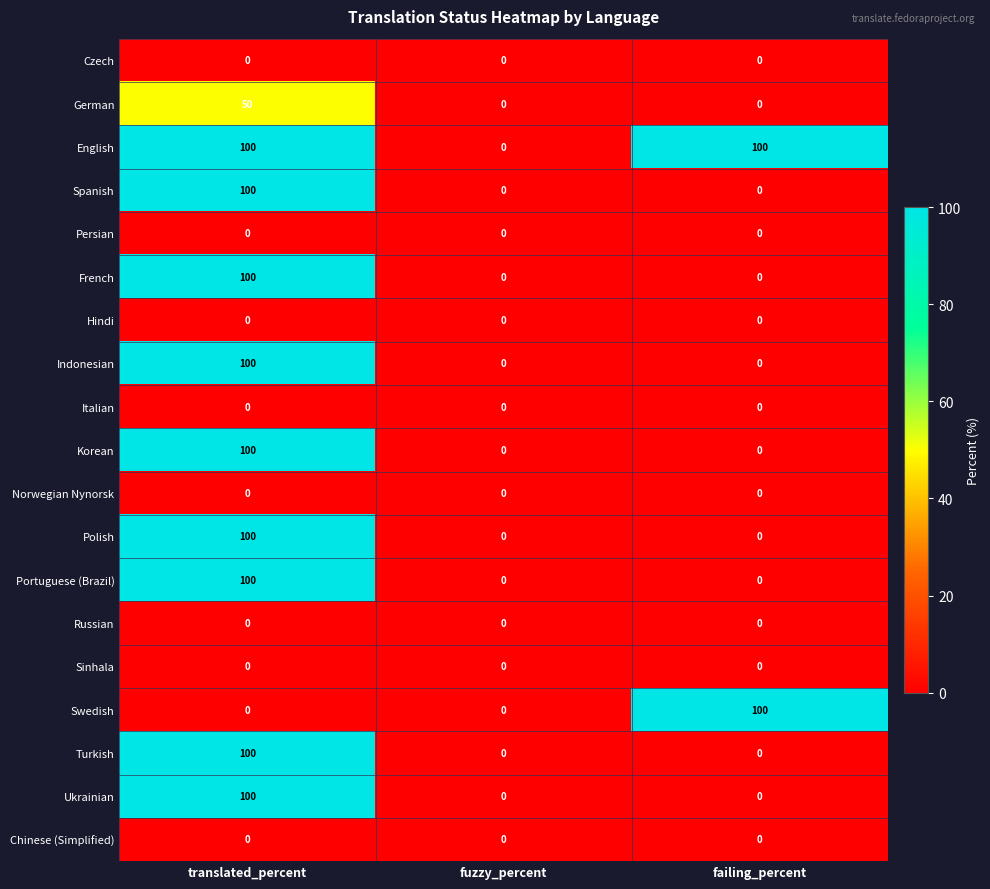

The Ukrainian series shows 49 at failing_percent. True or false?

False